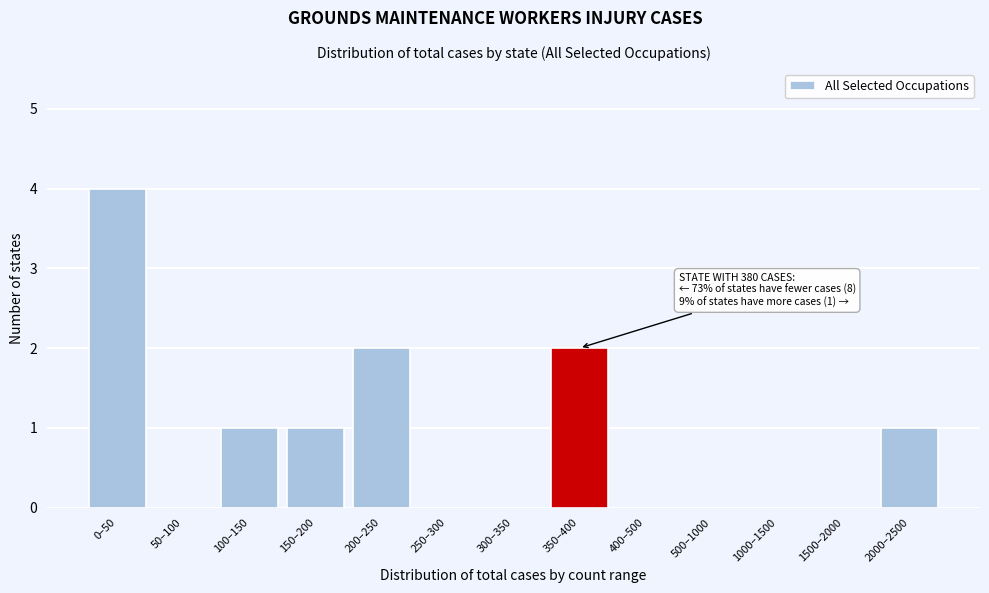

Reading left to right, list all the values displayed in this chart.

0–50=4	50–100=0	100–150=1	150–200=1	200–250=2	250–300=0	300–350=0	350–400=2	400–500=0	500–1000=0	1000–1500=0	1500–2000=0	2000–2500=1